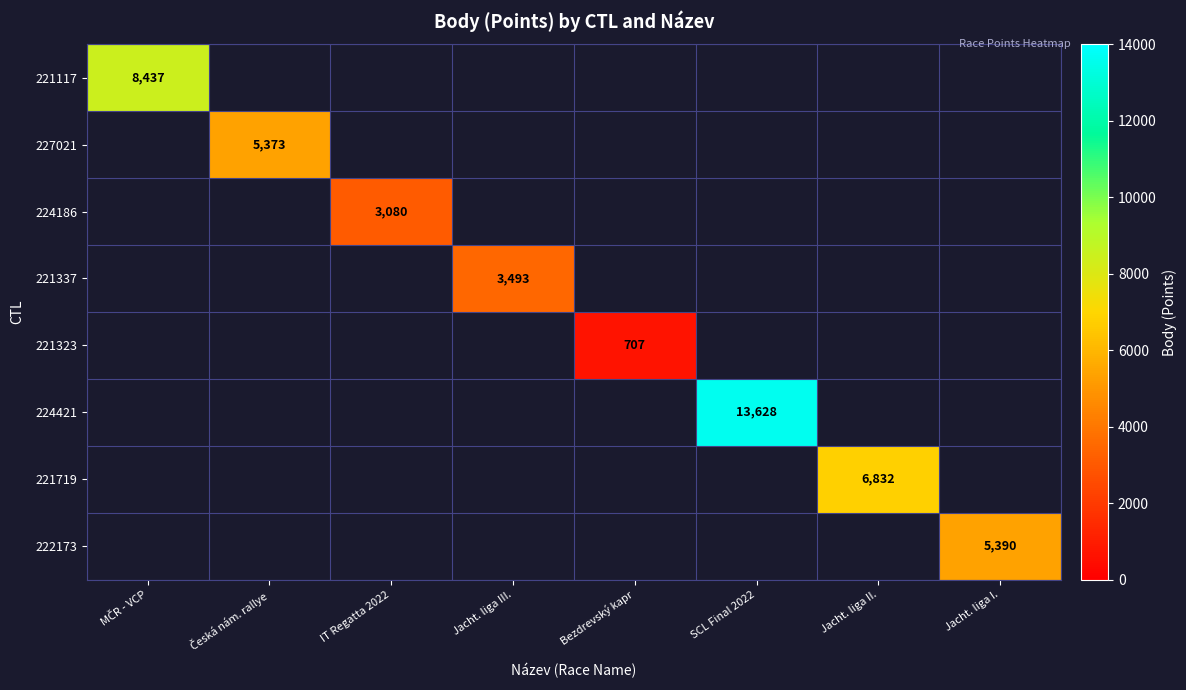

True or false: 224421 has a value of 13628 at SCL Final 2022.

True